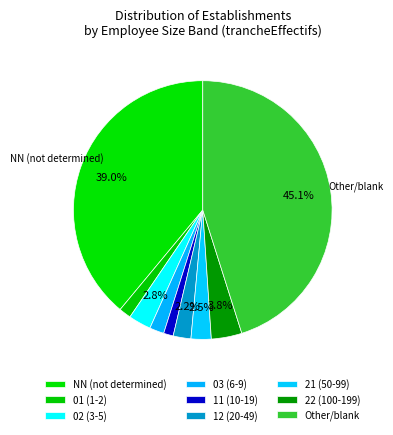

How many segments does this pie chart have?

9